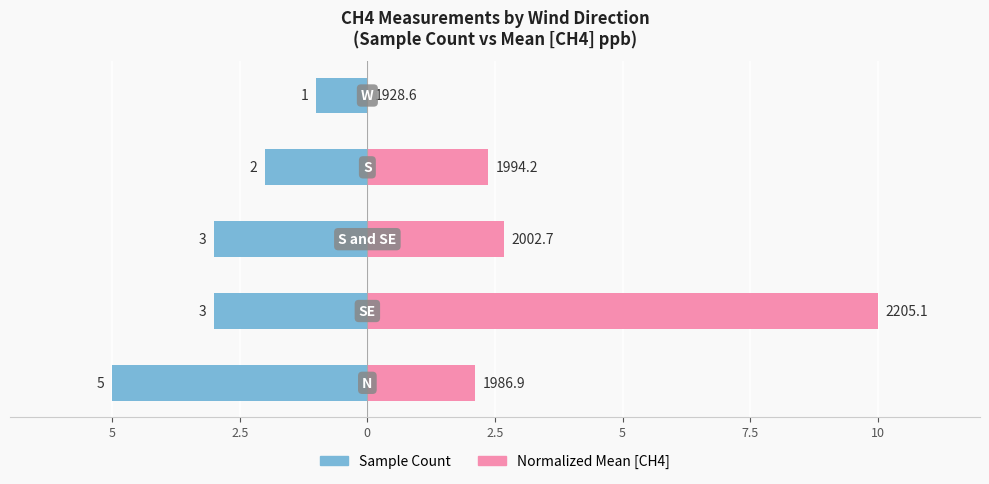

What is the spread (max minus min) of values at 2.5?

5.7